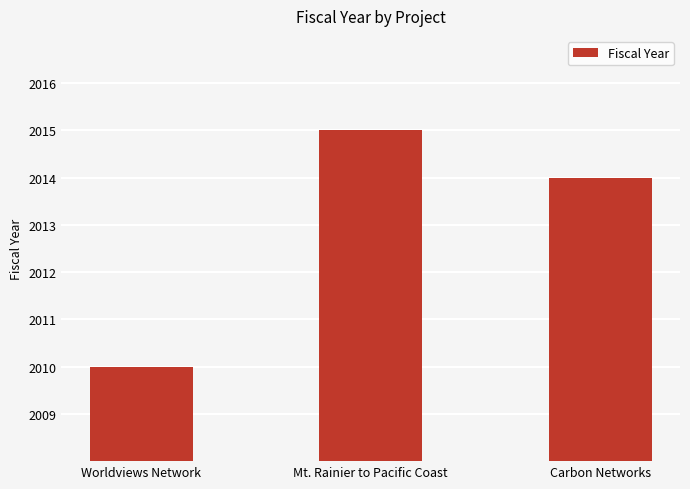

What is the change in value from Worldviews Network to Carbon Networks?

+4